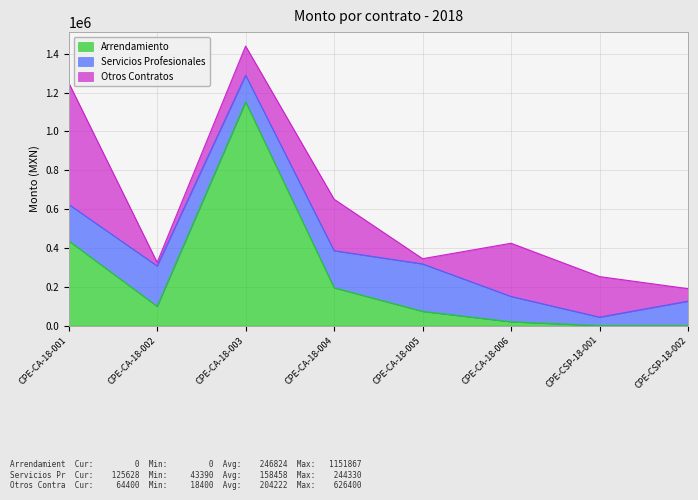

How many data points in Otros Contratos are above 208800?

3